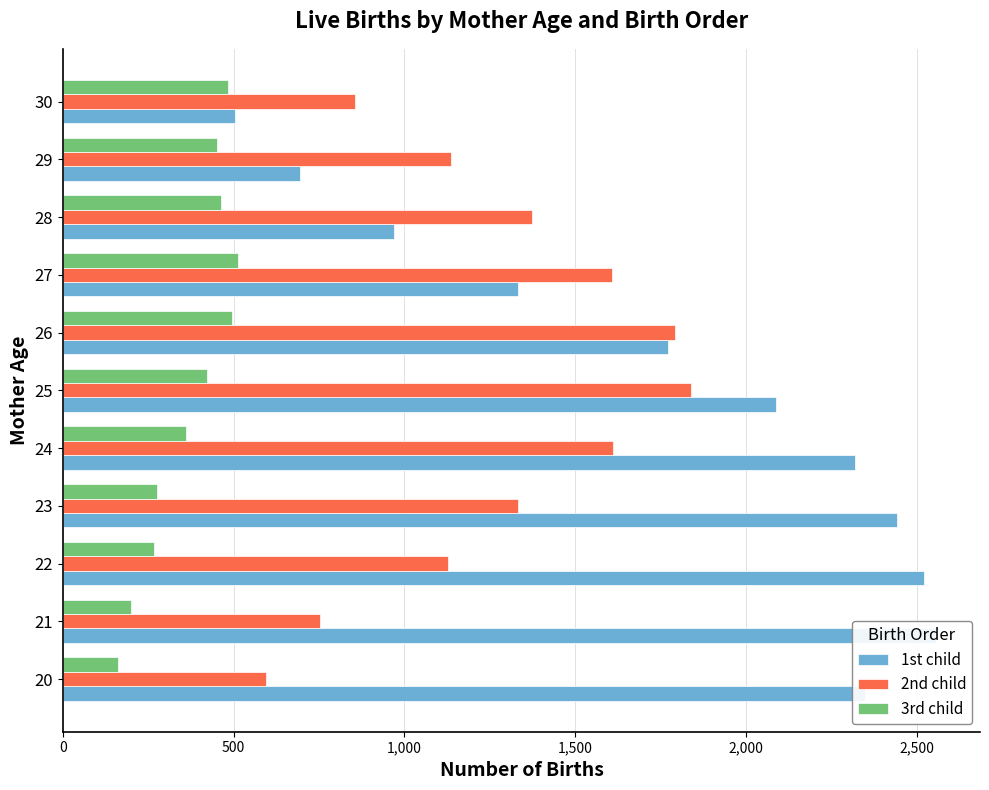

At how many categories does at least one series exceed 1214?

9